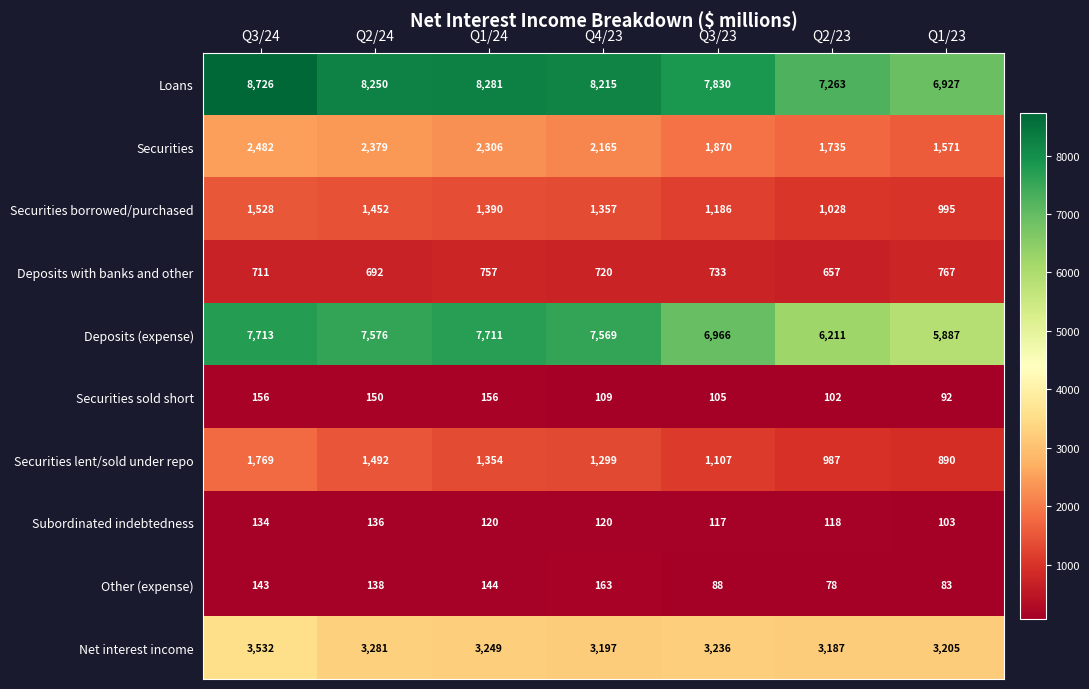

Is it true that Deposits (expense) equals 7713 at Q3/24?

True